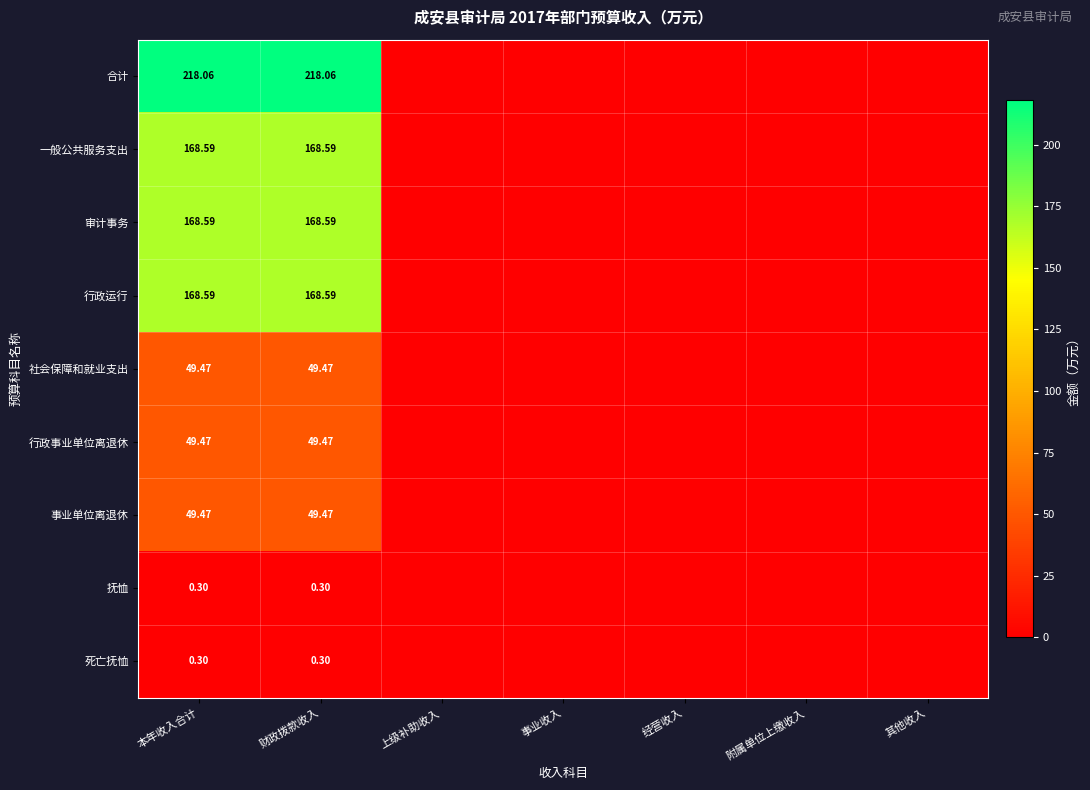

Between 上级补助收入 and 本年收入合计, which is larger?

本年收入合计